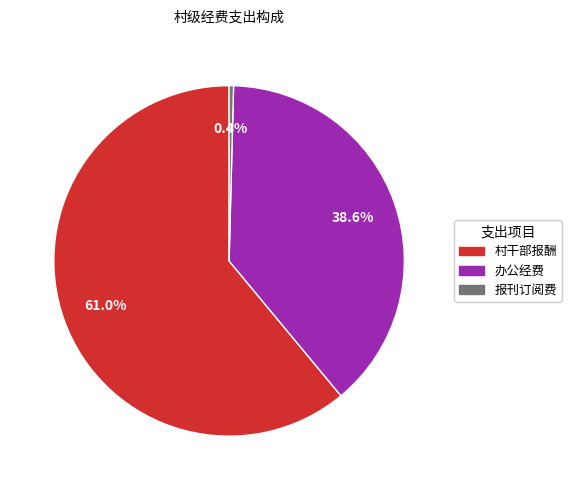

Is there any slice that represents more than half of the pie?

Yes